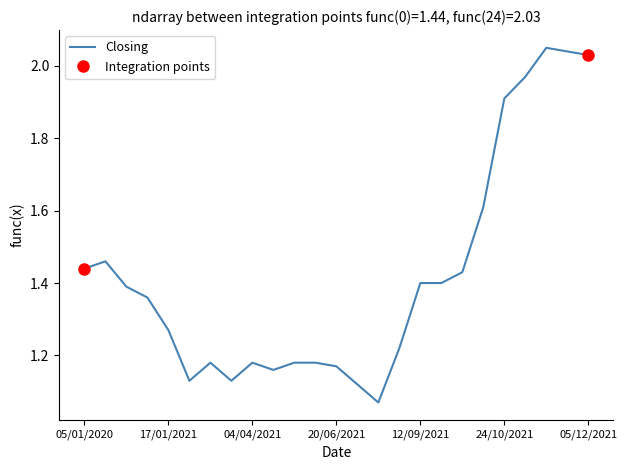

Which category has the lowest value across all series?

14